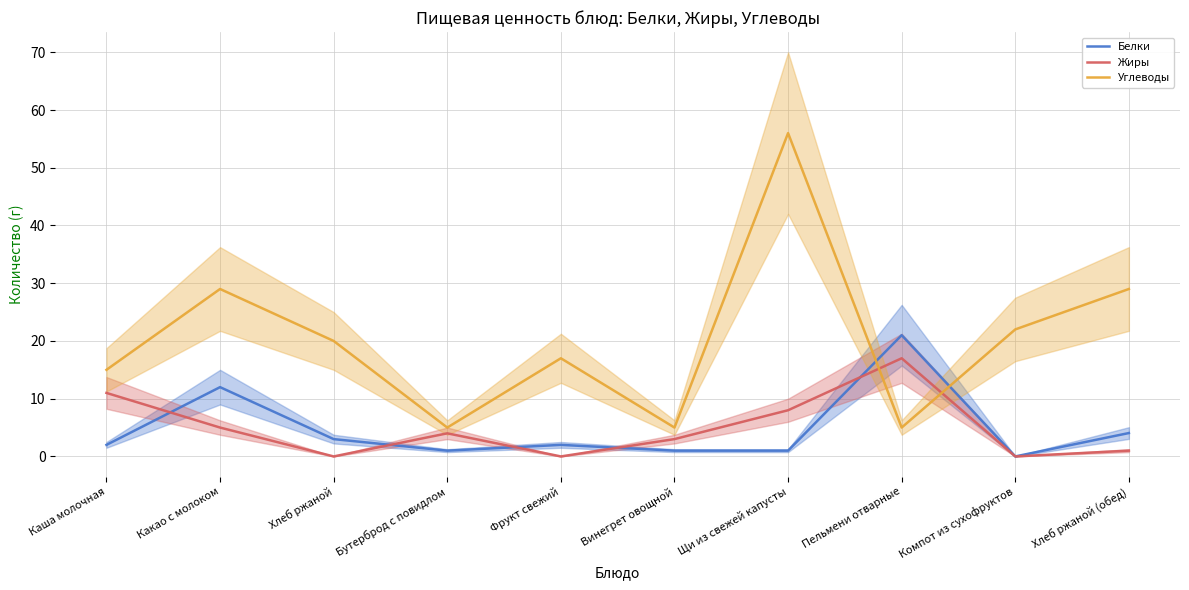

True or false: Белки has a value of 0.5 at Щи из свежей капусты.

False